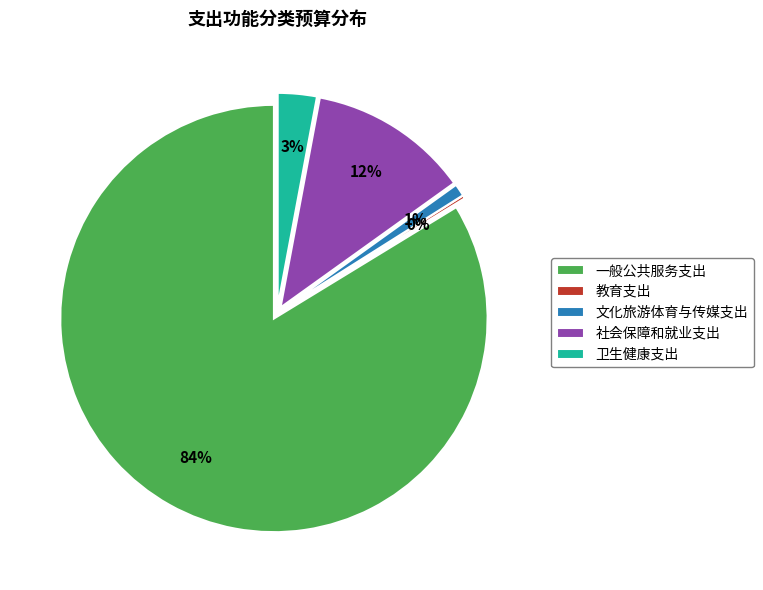

Count the number of slices in the pie.

5